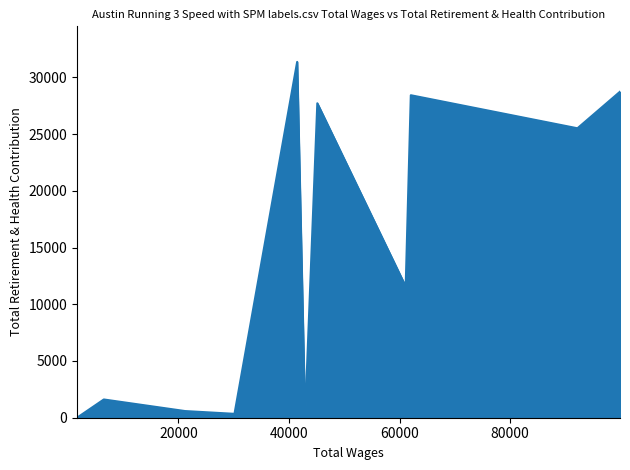

How many lines are shown in the chart?

1